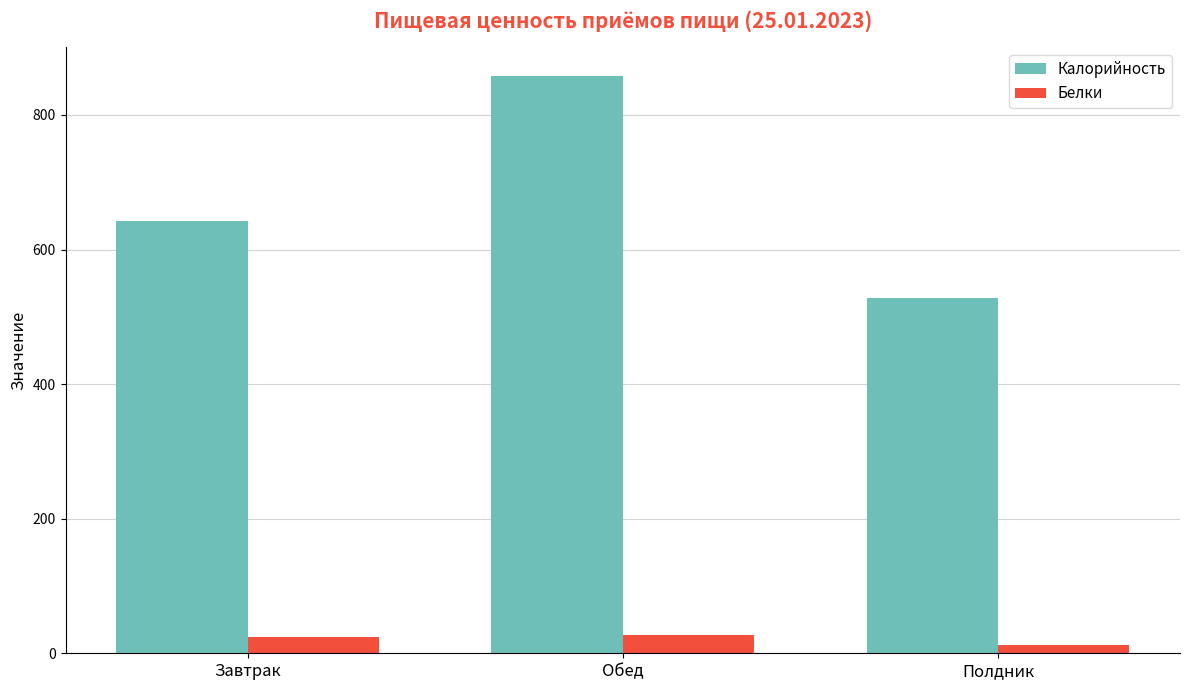

Does the chart contain any negative values?

No